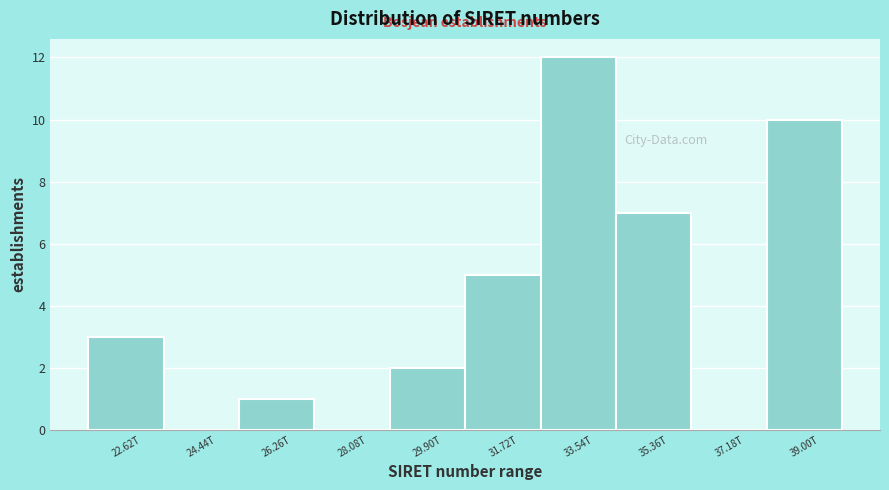

Reading right to left, transcribe all the data shown in this chart.

39.00T=10	37.18T=0	35.36T=7	33.54T=12	31.72T=5	29.90T=2	28.08T=0	26.26T=1	24.44T=0	22.62T=3